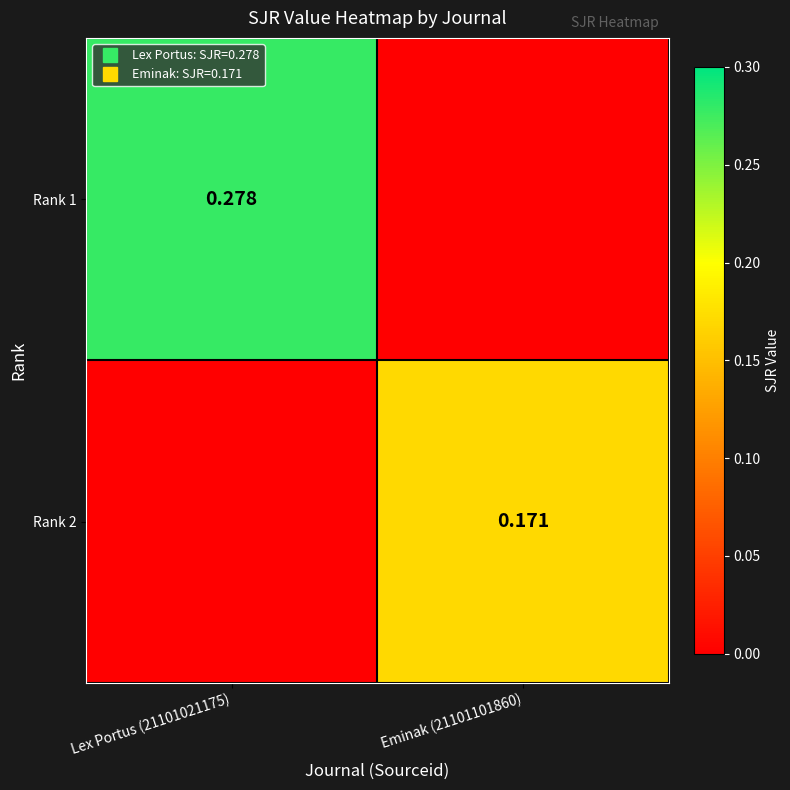

What is the sum of the Rank 1 values at Eminak (21101101860) and Lex Portus (21101021175)?

0.3